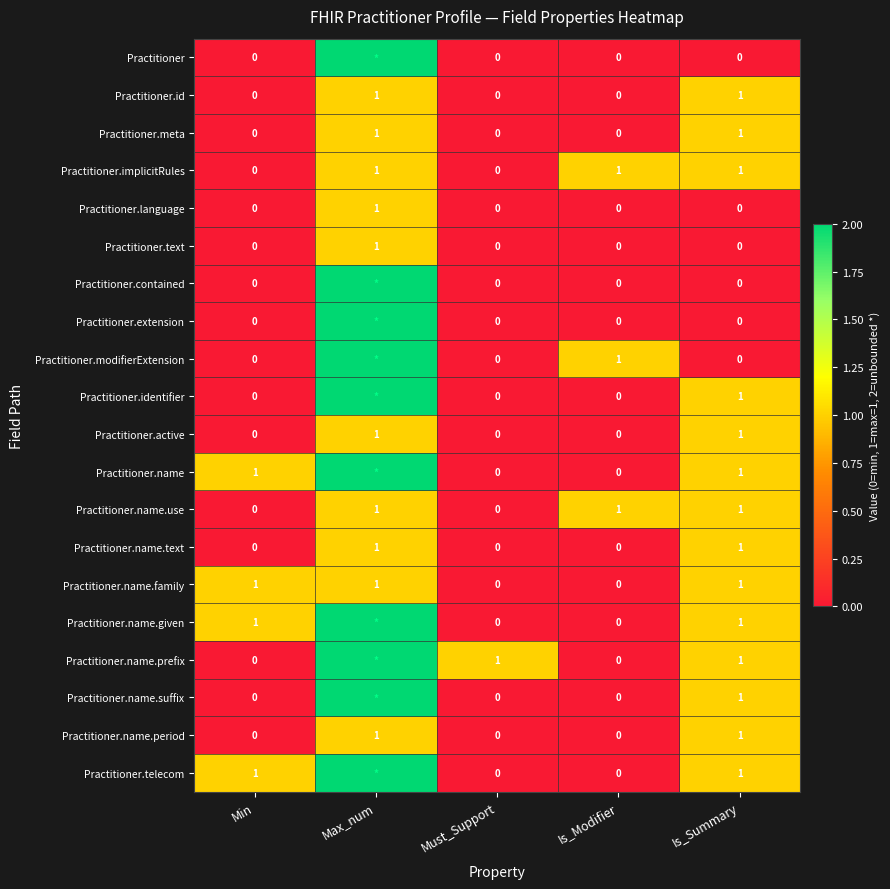

How many series are shown in this chart?

20